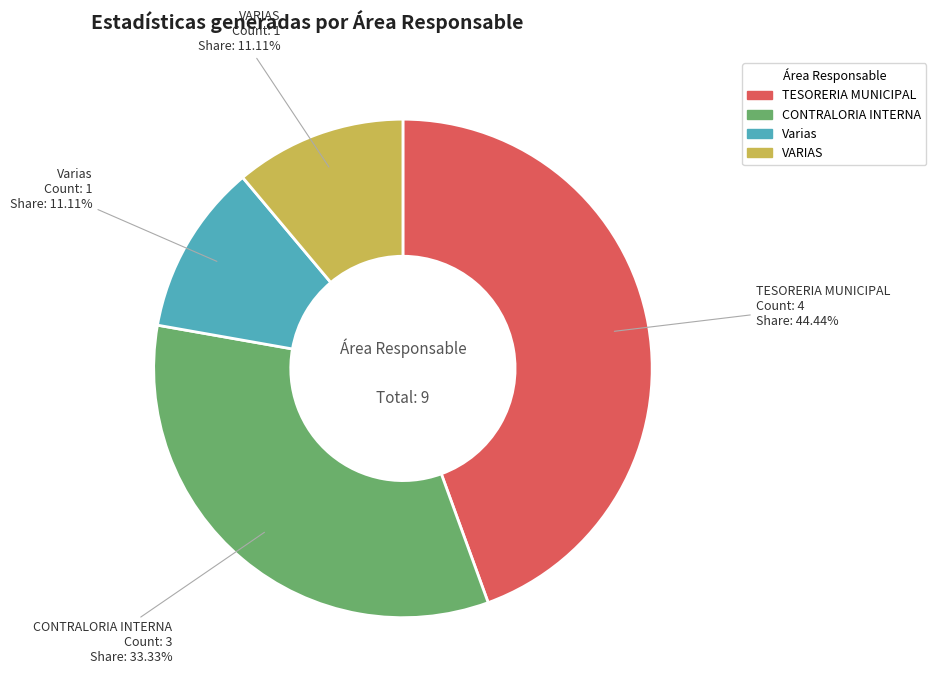

To the nearest percent, what is the average slice percentage?

25%